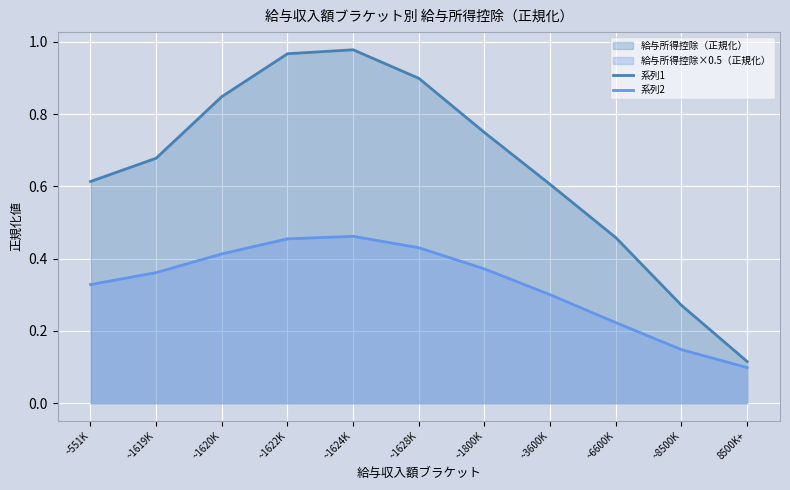

Count the 系列2 values in the range 0 to 1.

11